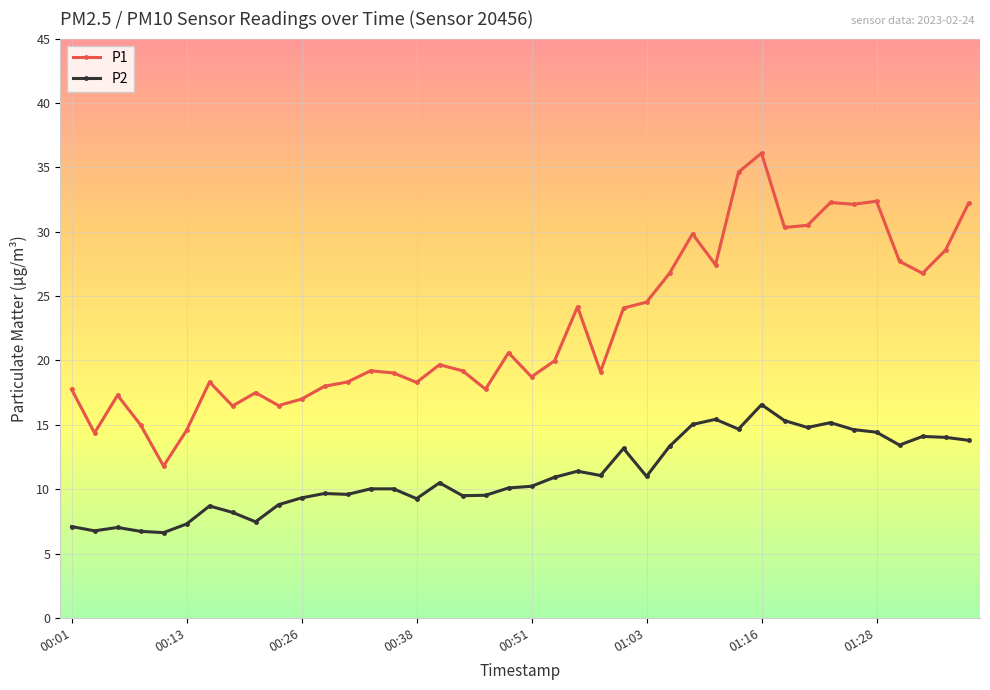

What is the maximum value shown in the chart?

36.1